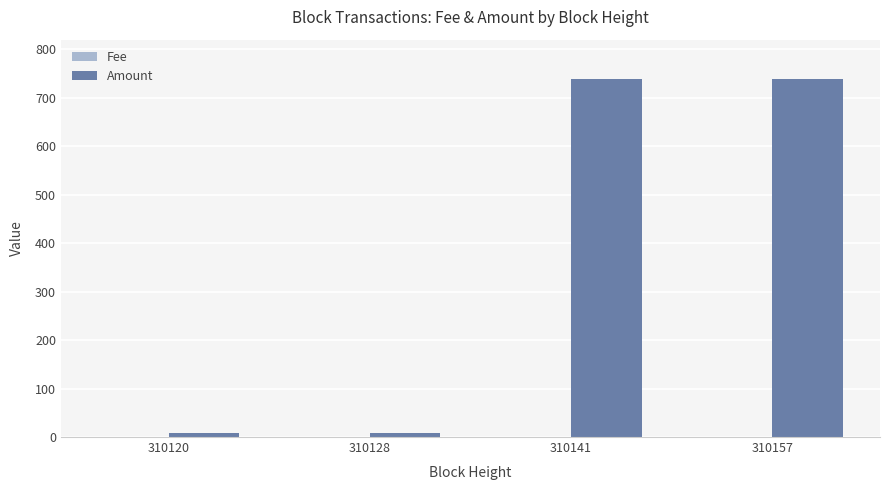

Where does the Amount series first go above 738?

310141